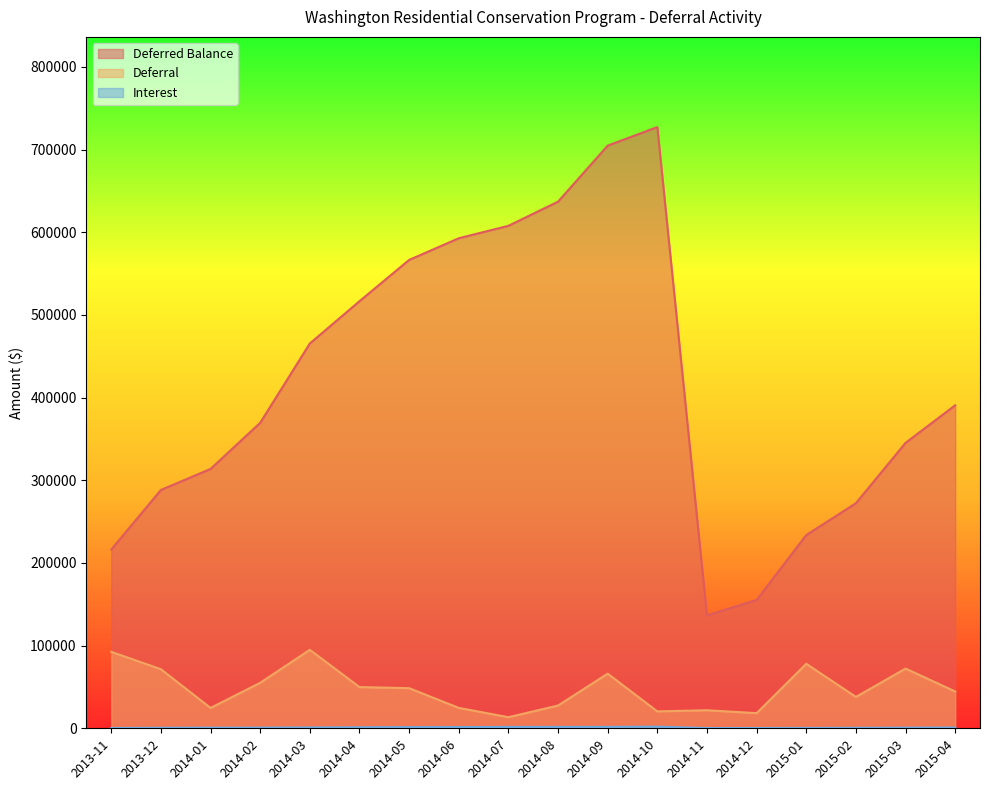

In Deferred Balance, how many points are lower than both neighbors (excluding endpoints)?

1